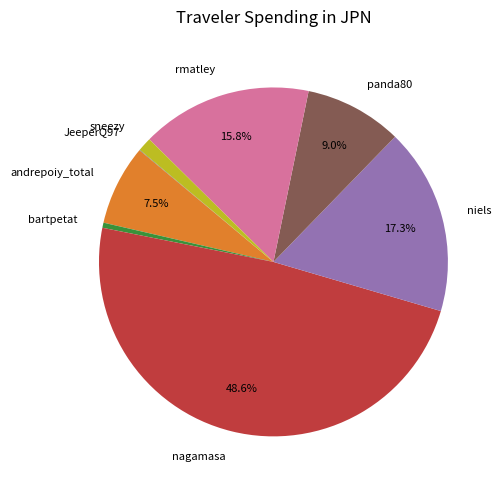

To the nearest percent, what is the combined percentage of nagamasa and bartpetat?

49%